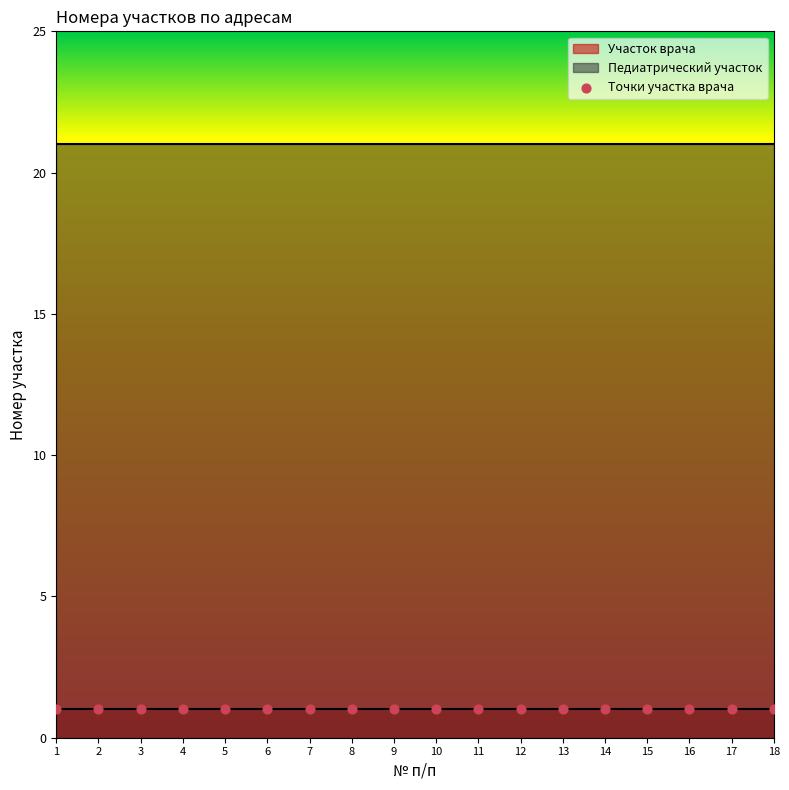

At which category is the sum across all series the highest?

1